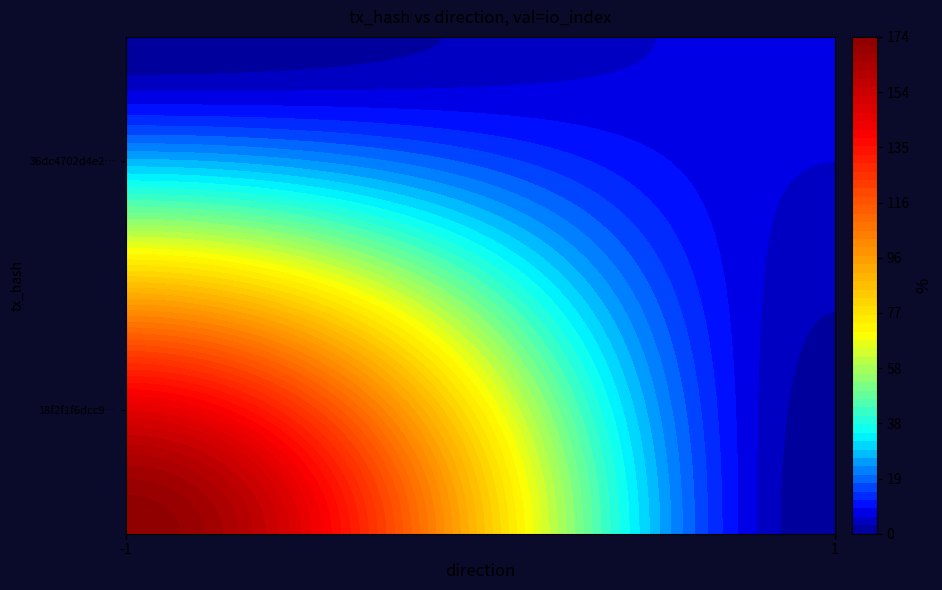

List the series in order of their peak value, highest first.

18f2f1f6dcc92ae1d6fcbc04ebcd65d730451f8, 36dc4702d4e2560f5a21e741c6ecb38858ef363